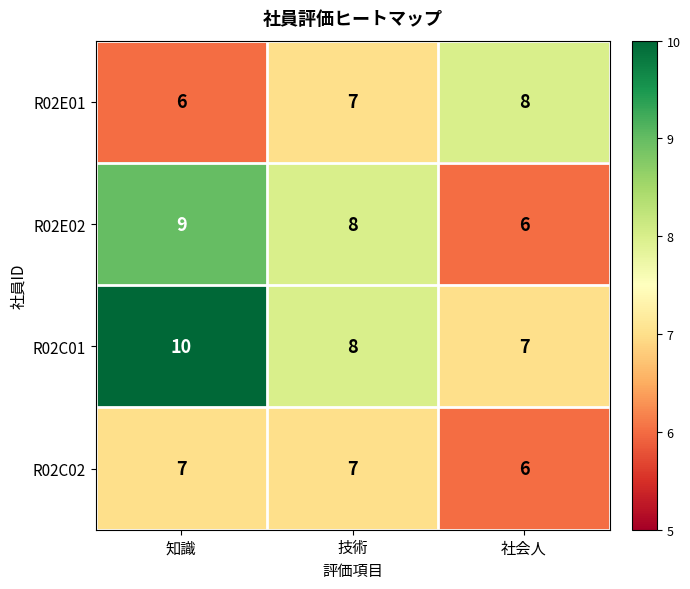

What is the minimum value shown in the chart?

6